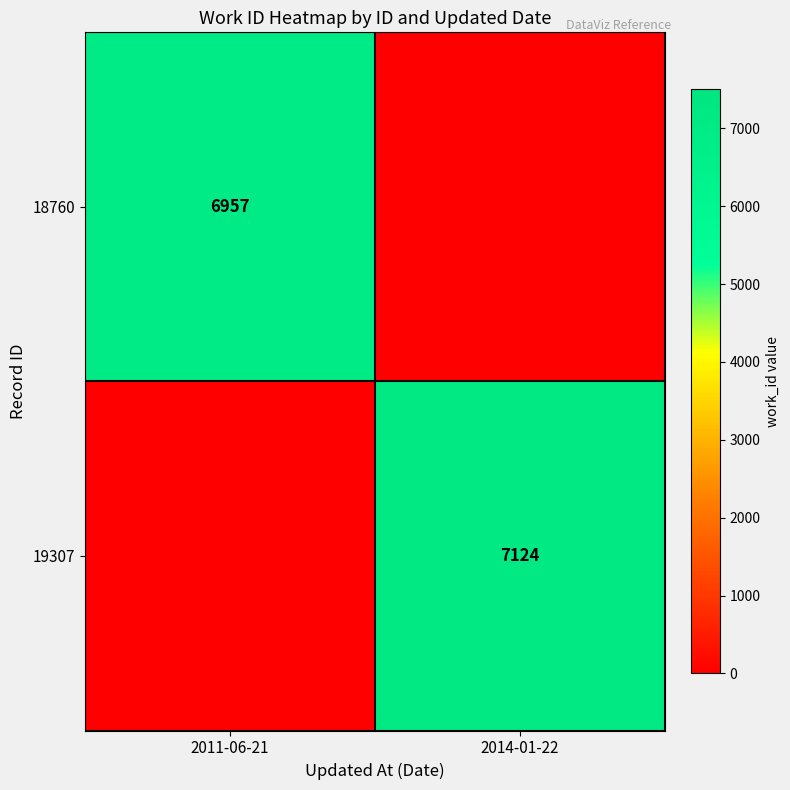

The 19307 series shows 7124 at 2014-01-22. True or false?

True